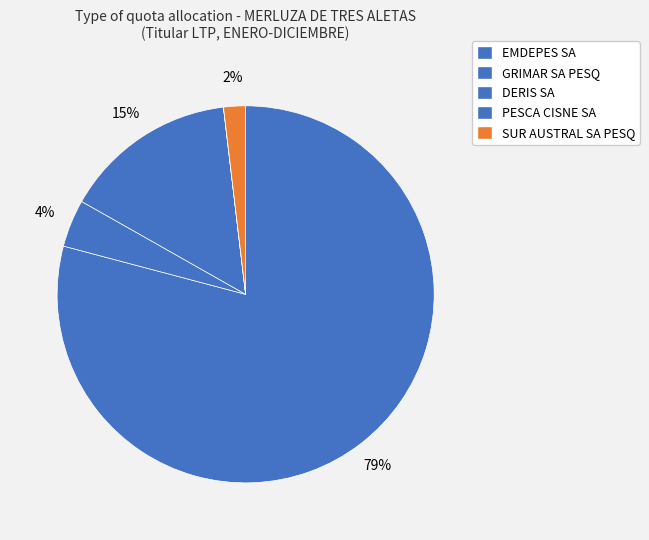

Count the number of slices in the pie.

5